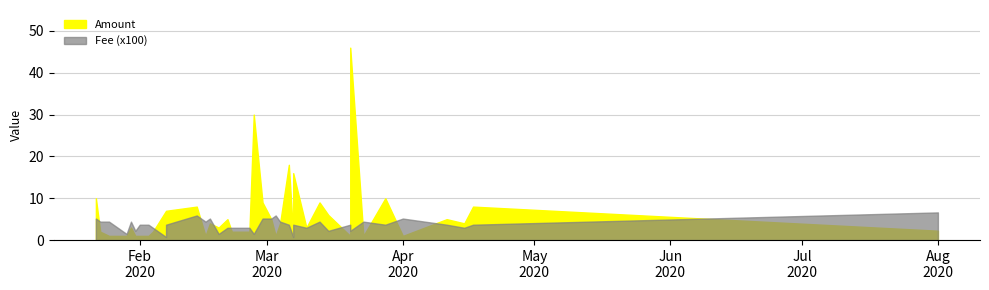

What is the spread (max minus min) of values at 9?

6.0